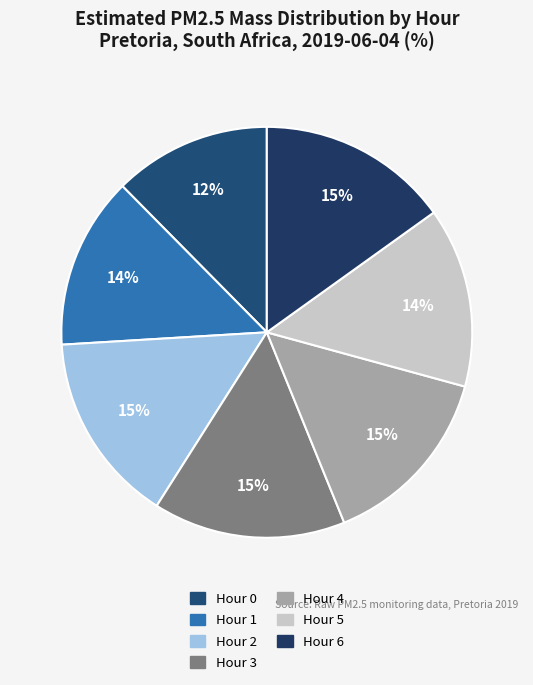

To the nearest percent, what is the combined percentage of Hour 4 and Hour 1?

28%